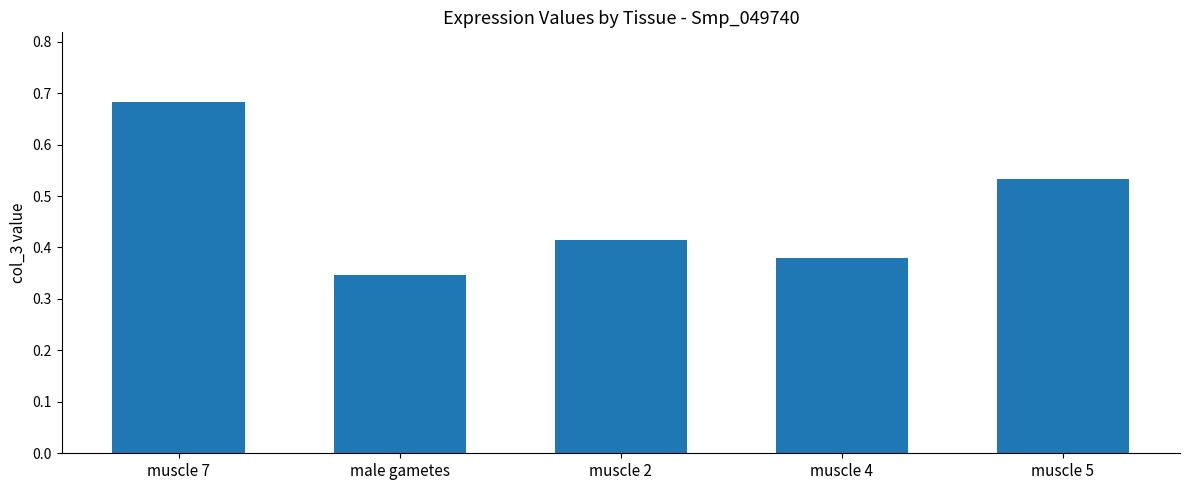

True or false: the data shows 1.0 at muscle 7.

False